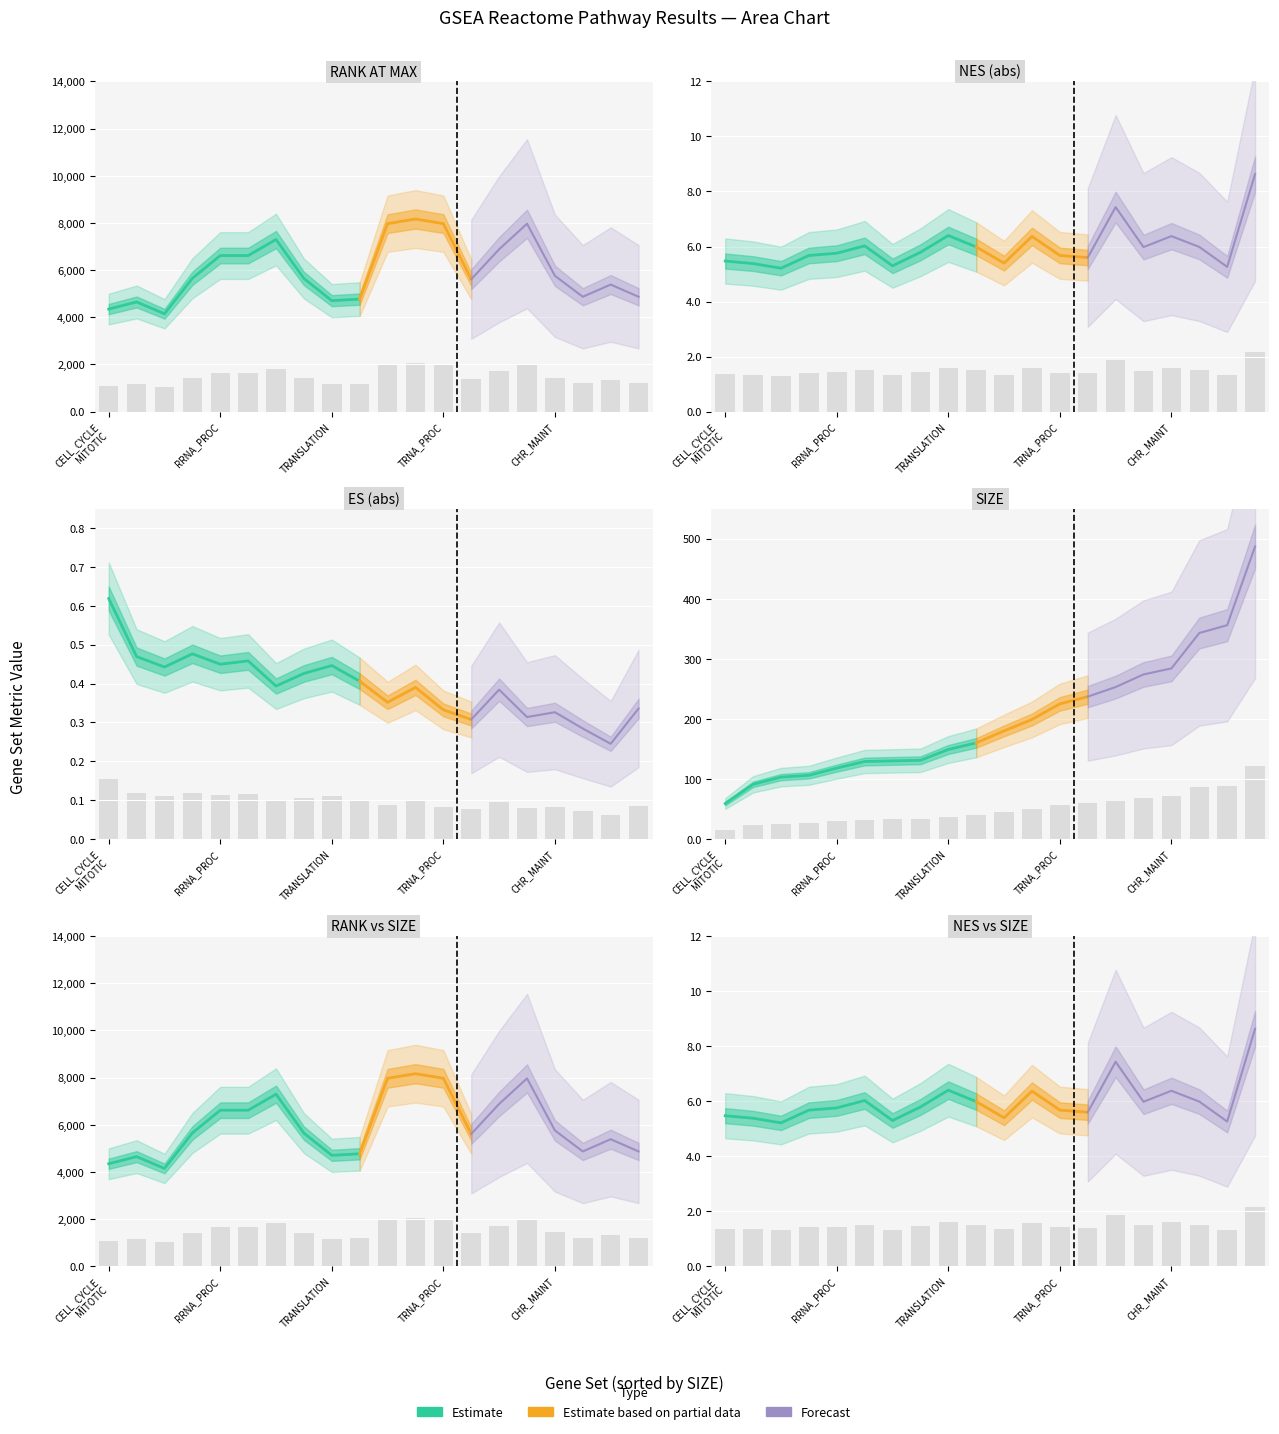

The value of NES at 19 is -3.4. True or false?

False